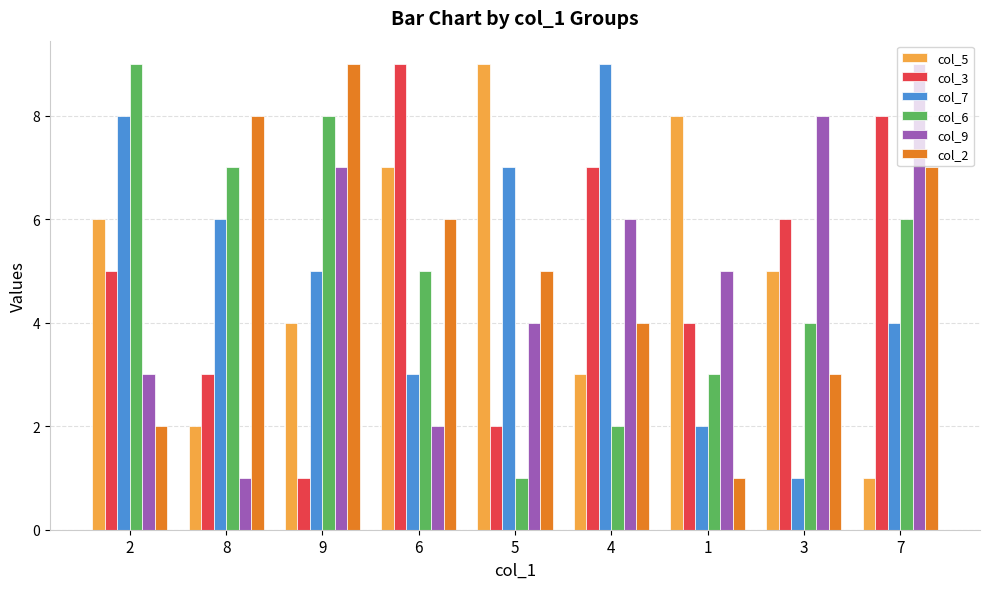

Reading right to left, list all the values displayed in this chart.

col_5: 7=1	3=5	1=8	4=3	5=9	6=7	9=4	8=2	2=6
col_3: 7=8	3=6	1=4	4=7	5=2	6=9	9=1	8=3	2=5
col_7: 7=4	3=1	1=2	4=9	5=7	6=3	9=5	8=6	2=8
col_6: 7=6	3=4	1=3	4=2	5=1	6=5	9=8	8=7	2=9
col_9: 7=9	3=8	1=5	4=6	5=4	6=2	9=7	8=1	2=3
col_2: 7=7	3=3	1=1	4=4	5=5	6=6	9=9	8=8	2=2